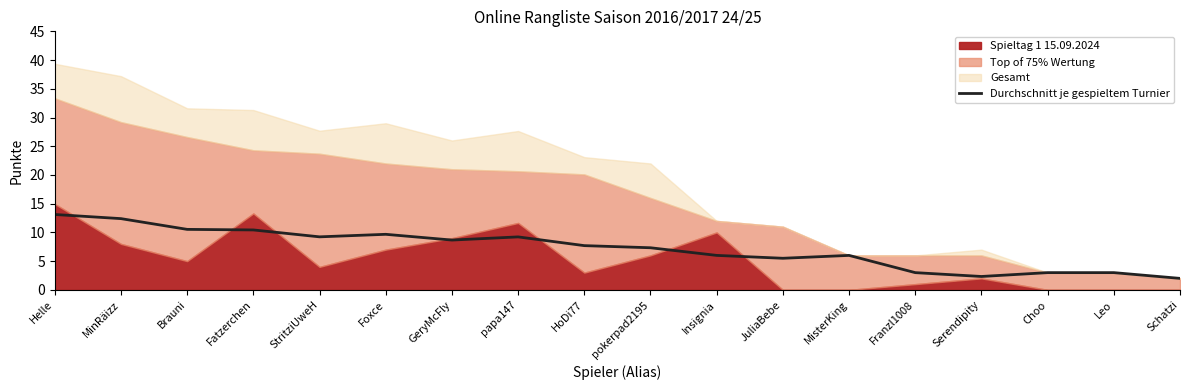

Between Brauni and Foxce, which is larger?

Brauni